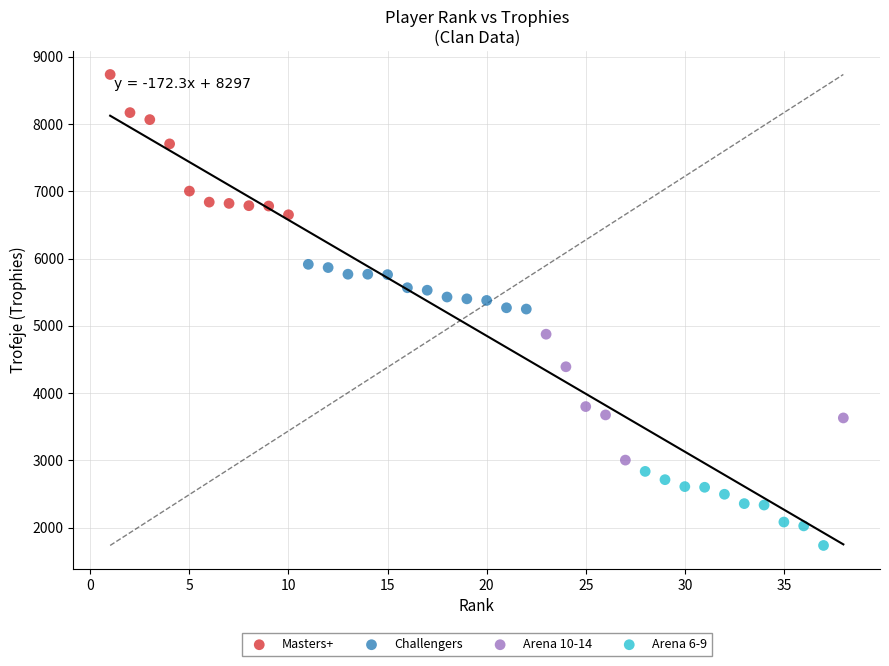

Which series reaches the minimum Y coordinate?

Arena 6-9